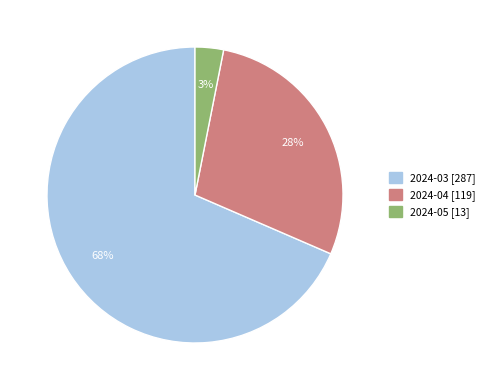

Is it true that 2024-03 [287] is 77% of the pie?

False